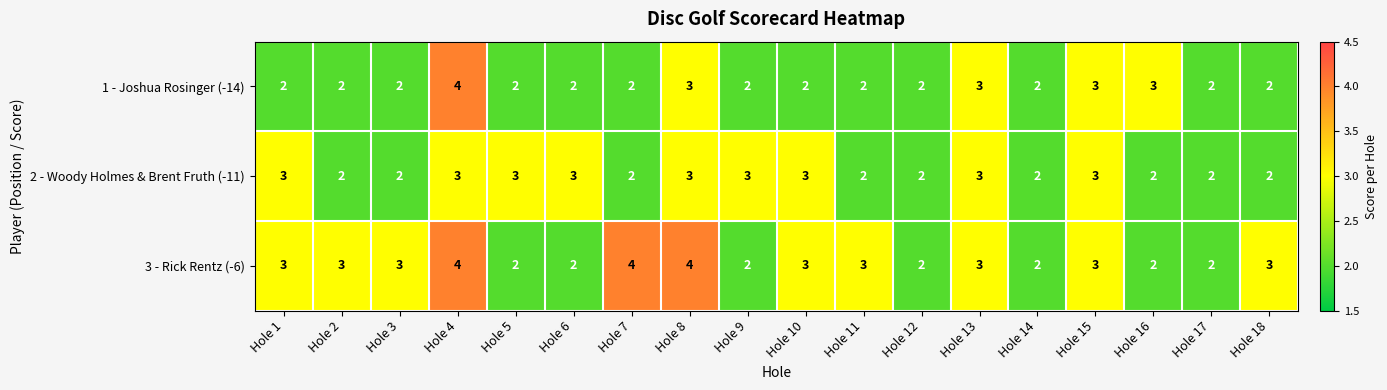

Which series has the largest total across all categories?

3 - Rick Rentz (-6)